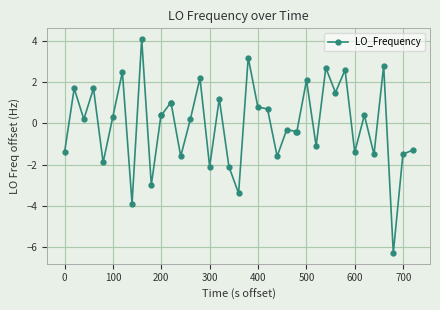

How many lines are shown in the chart?

1